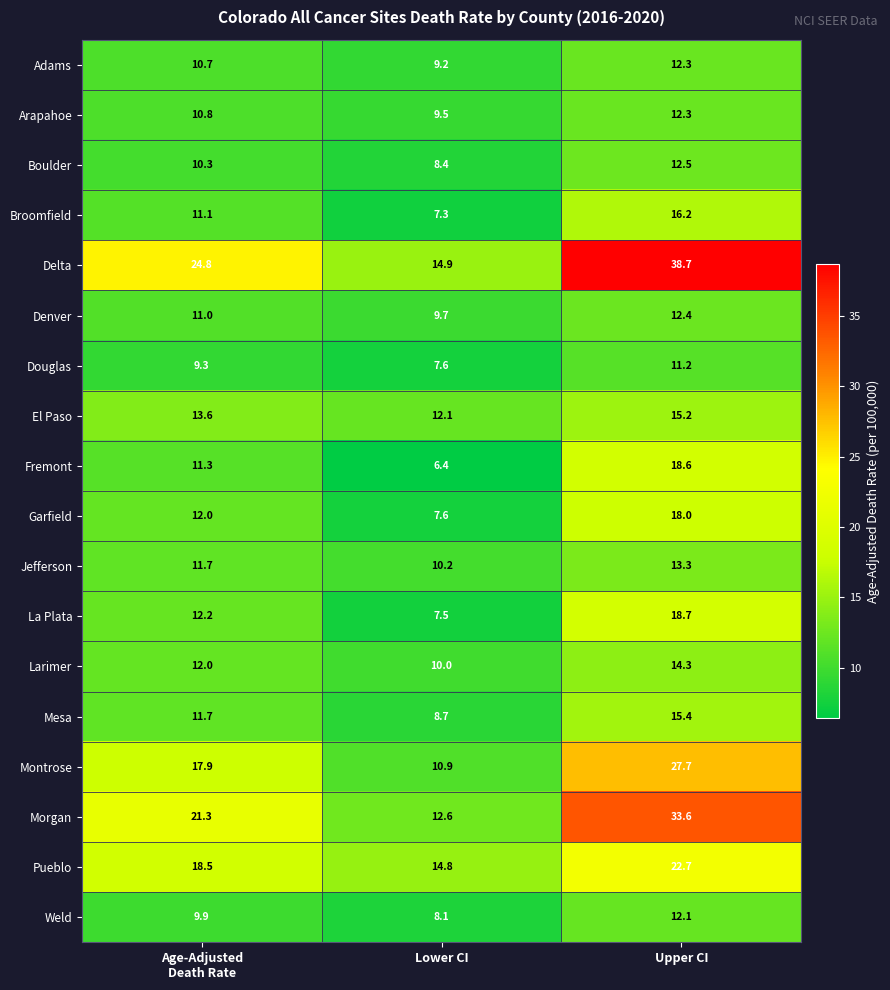

What is the approximate value of Denver at Lower CI?

9.7